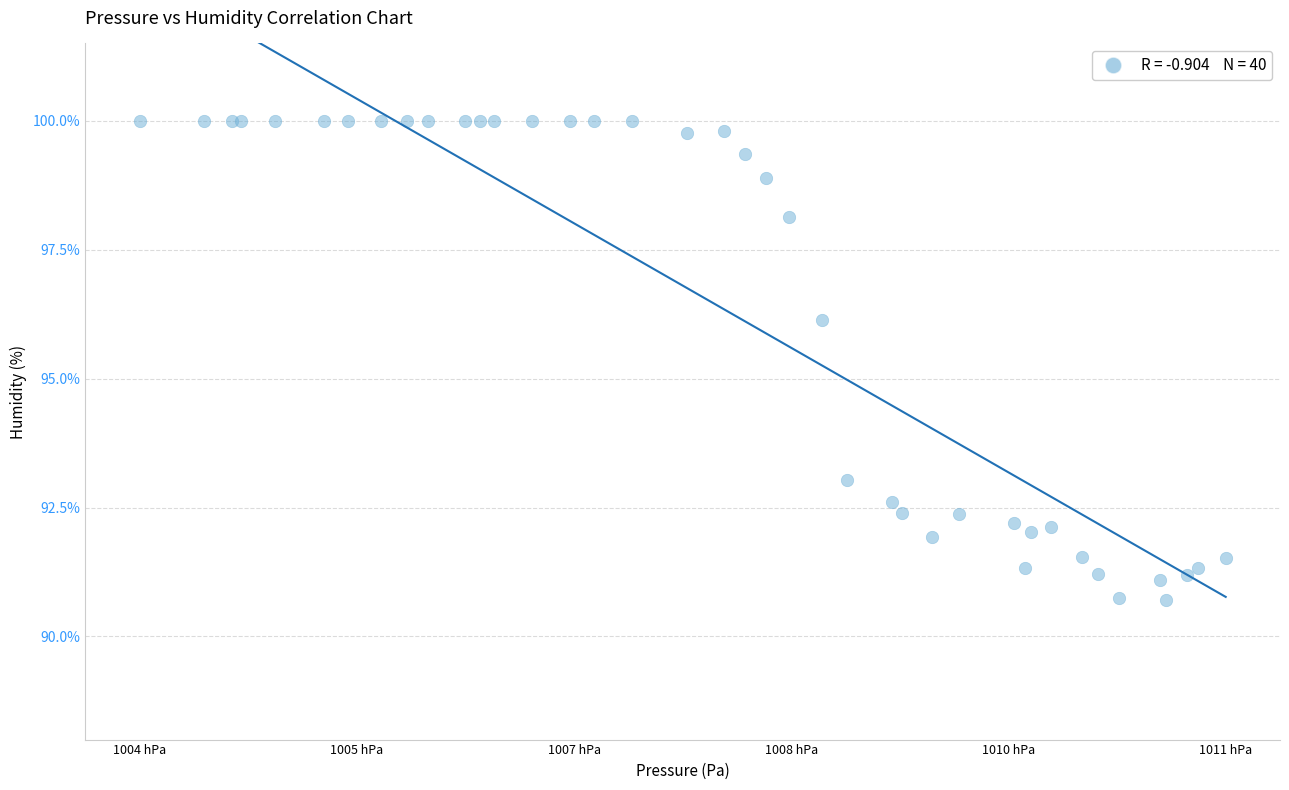

What Y value in the scatter plot is closest to 95?

96.1